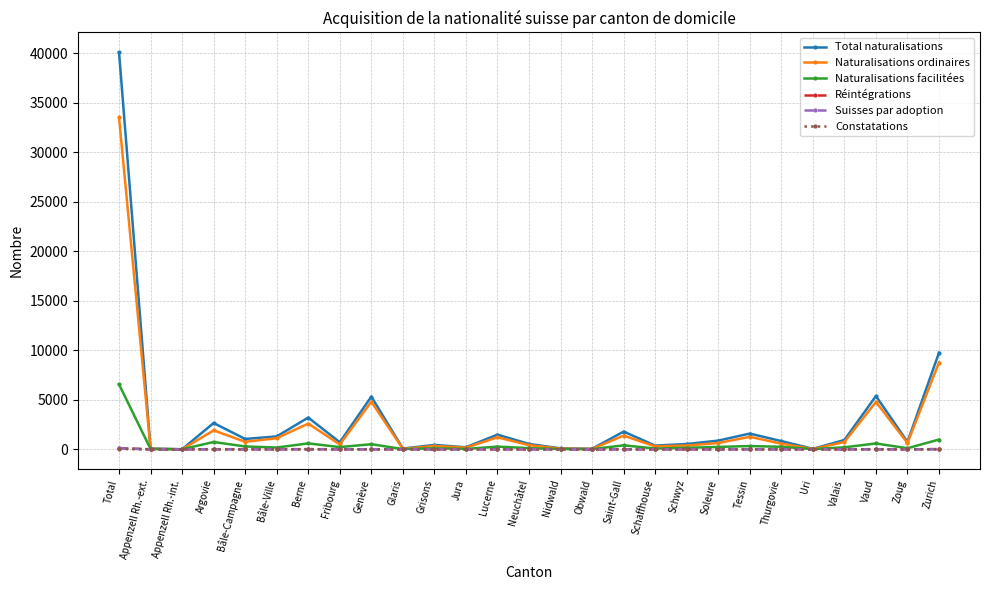

True or false: Naturalisations ordinaires has more than 1 points higher than both neighbors.

True